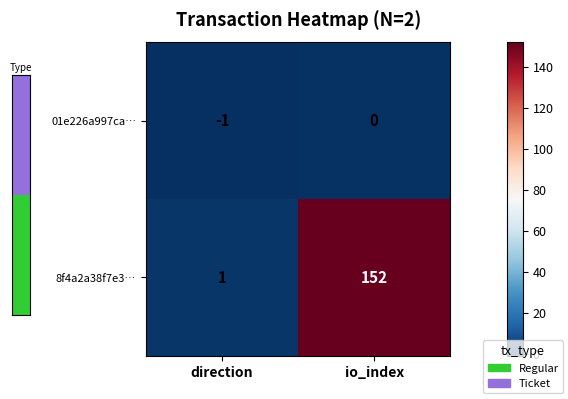

True or false: 8f4a2a38f7e3… has a value of 1 at direction.

True